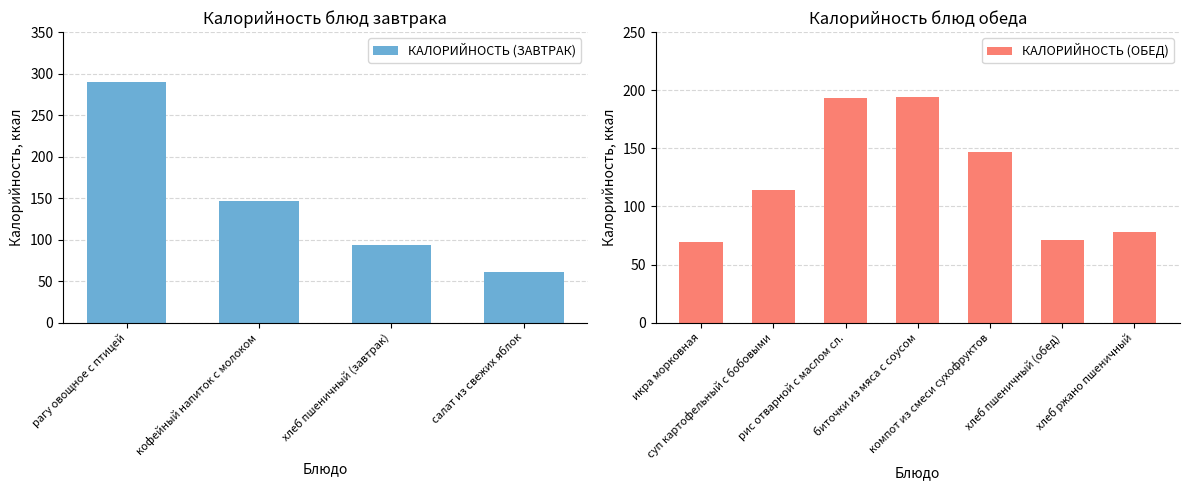

What is the greatest value displayed?

290